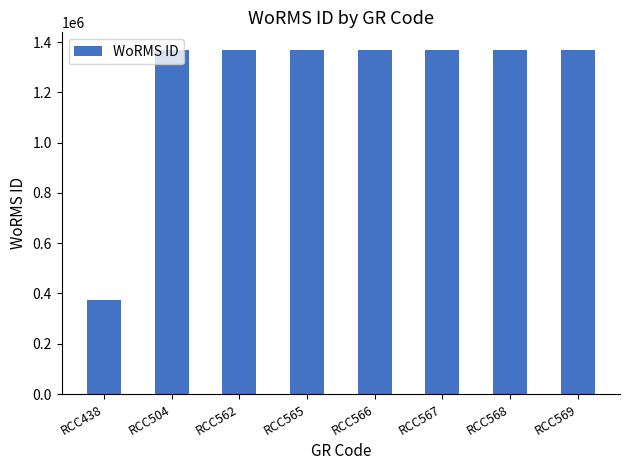

What is the sum of the values at RCC567 and RCC566?

2740574